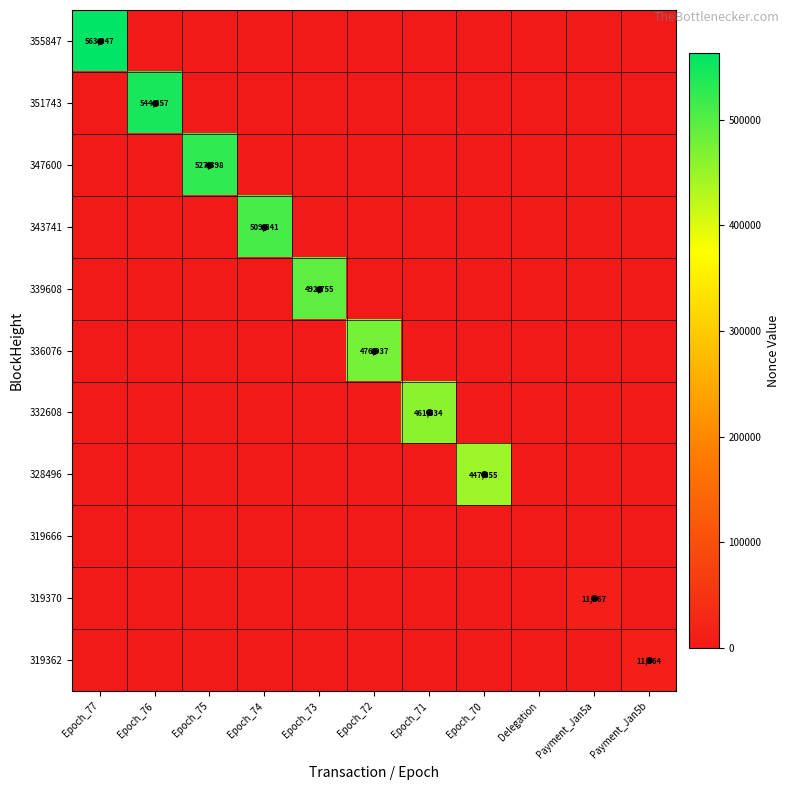

How many categories are shown in the chart?

11